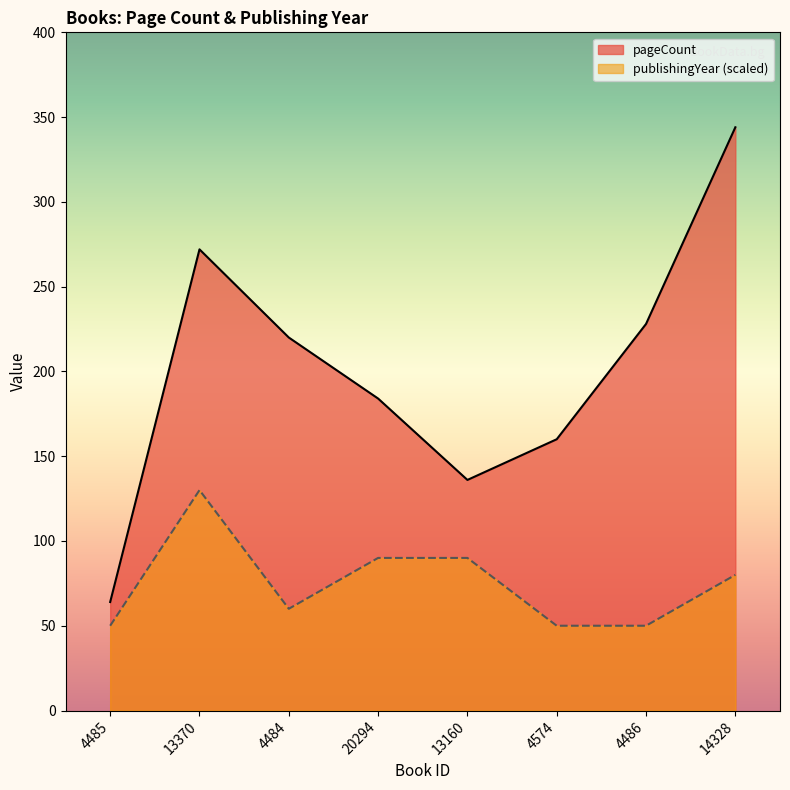

Does the chart display data point markers on the line(s)?

No